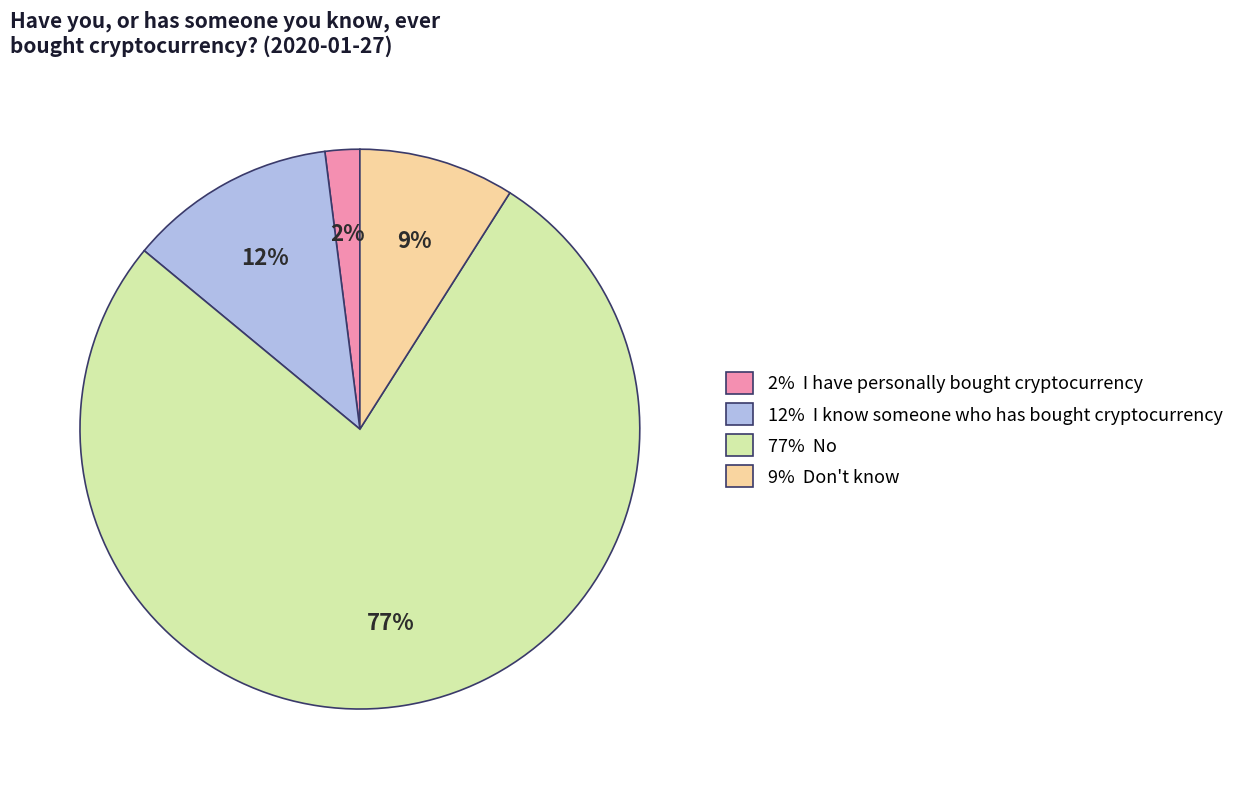

Which slice is the smallest?

2% I have personally bought cryptocurrency